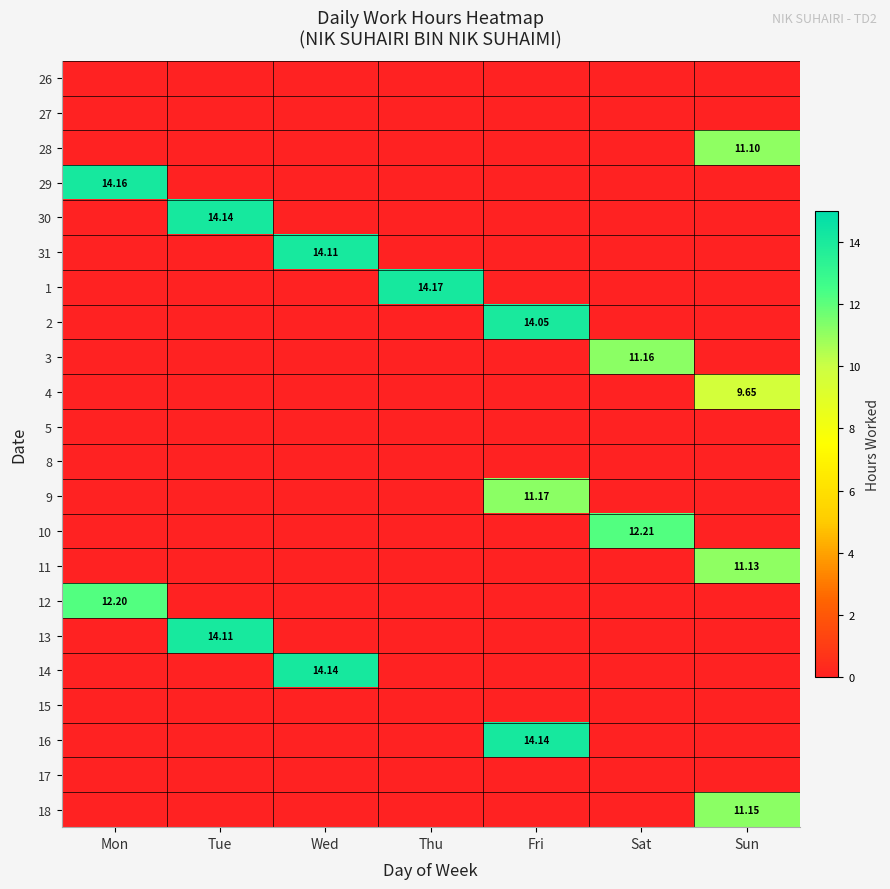

The value of 13 at Fri is 0.0. True or false?

True